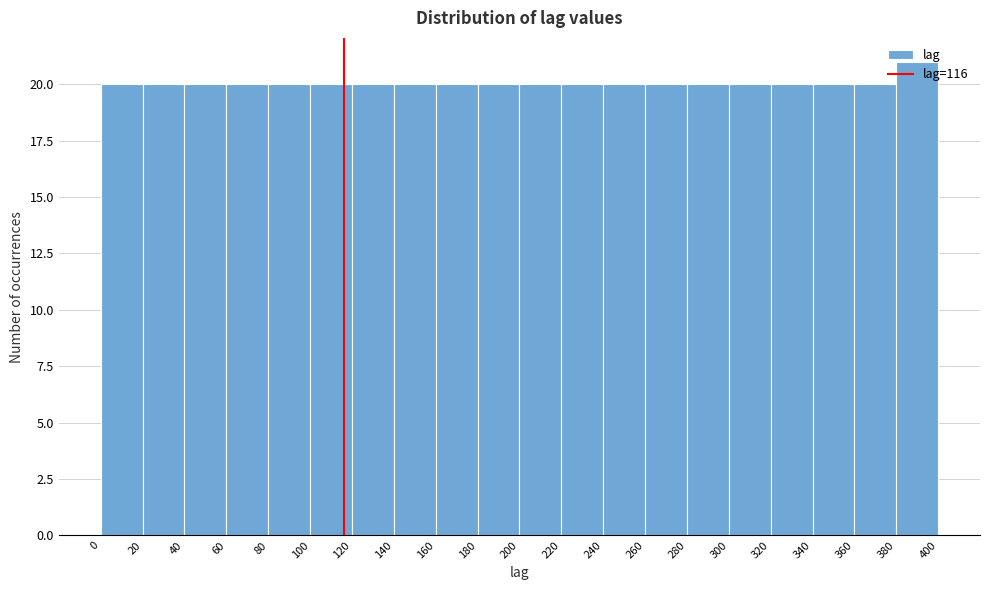

How tall is the bar that spans 0 to 20 on the x-axis? The values are not printed on the chart, so give them approximately, as read against the axis.

20